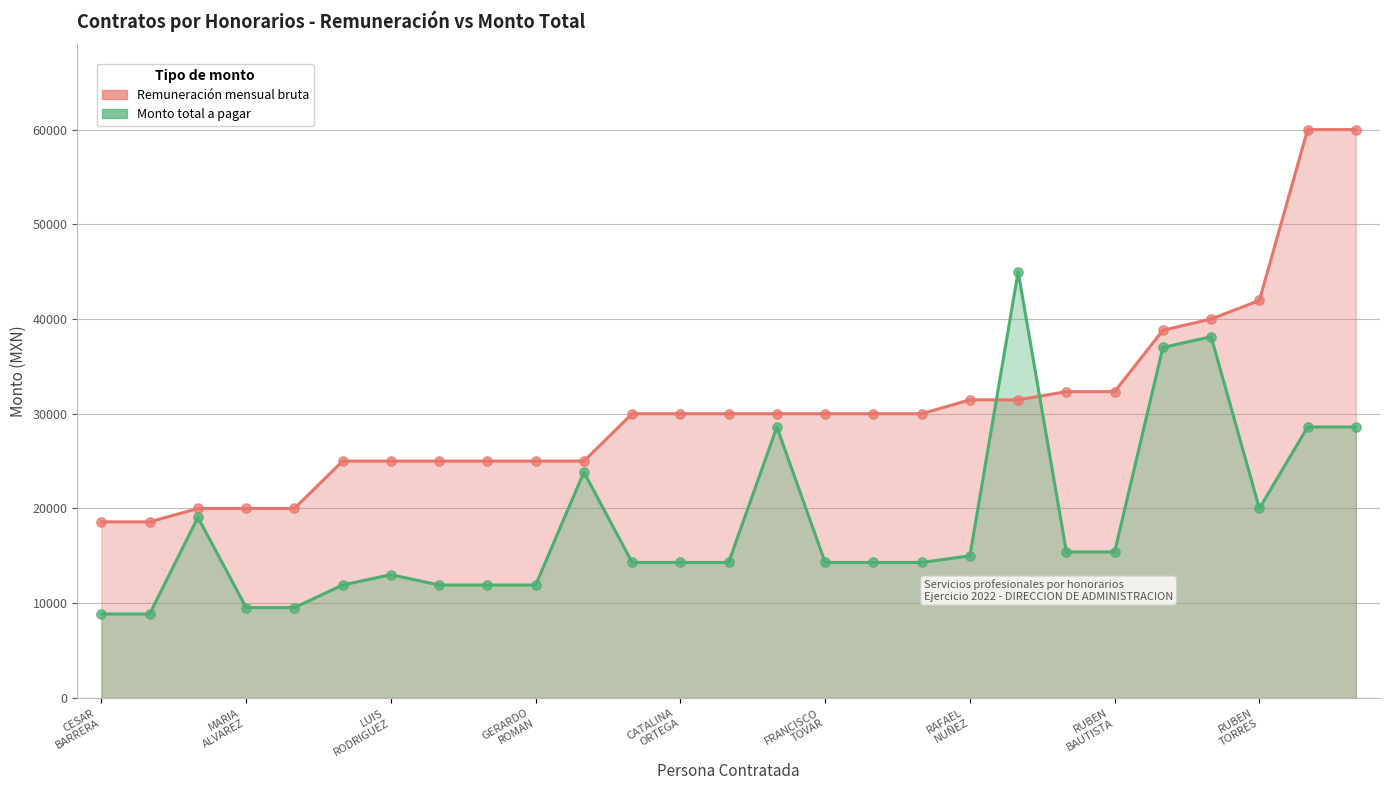

What are all the series names shown in the legend?

Remuneración mensual bruta, Monto total a pagar